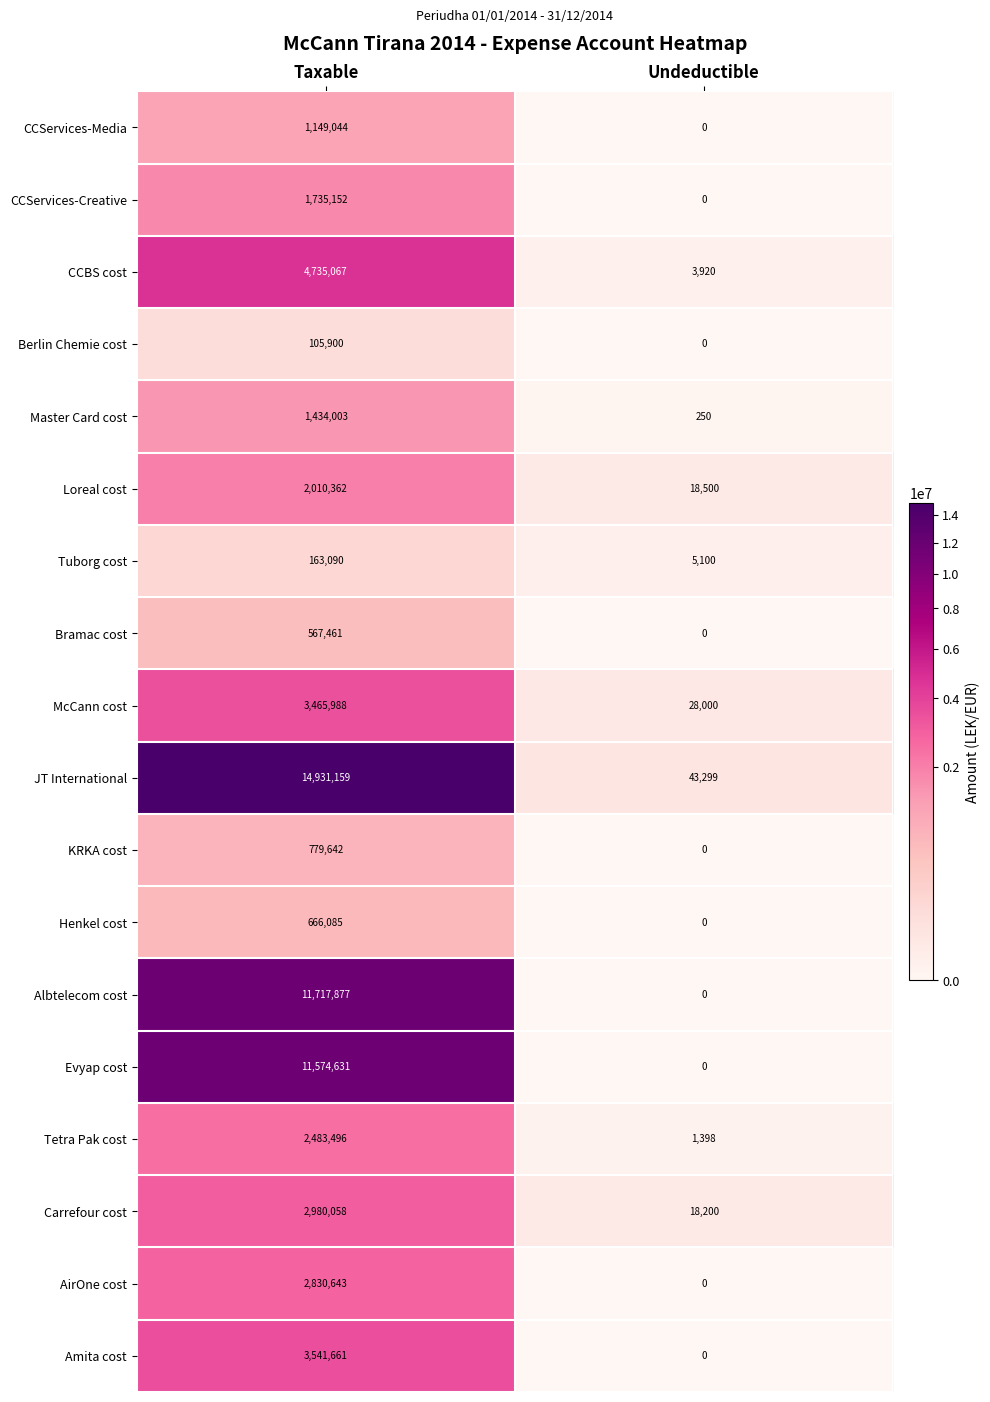

Is it true that CCServices-Creative equals 699265 at Undeductible?

False